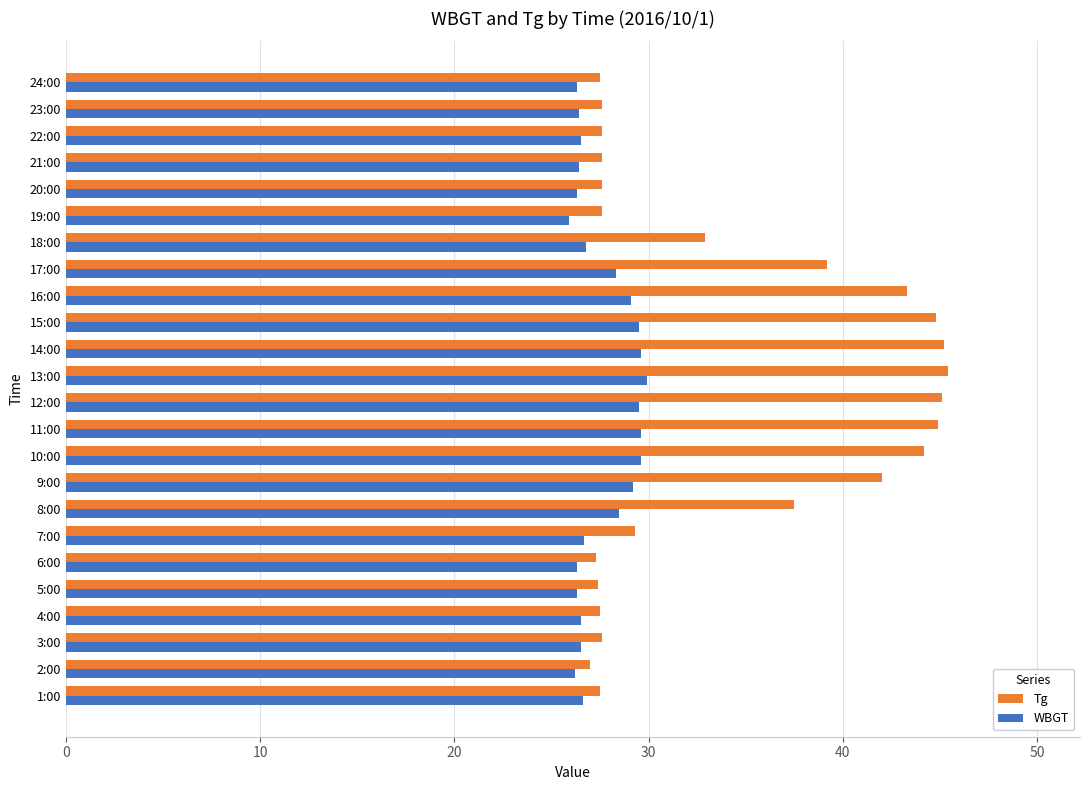

Which series has the largest total across all categories?

Tg